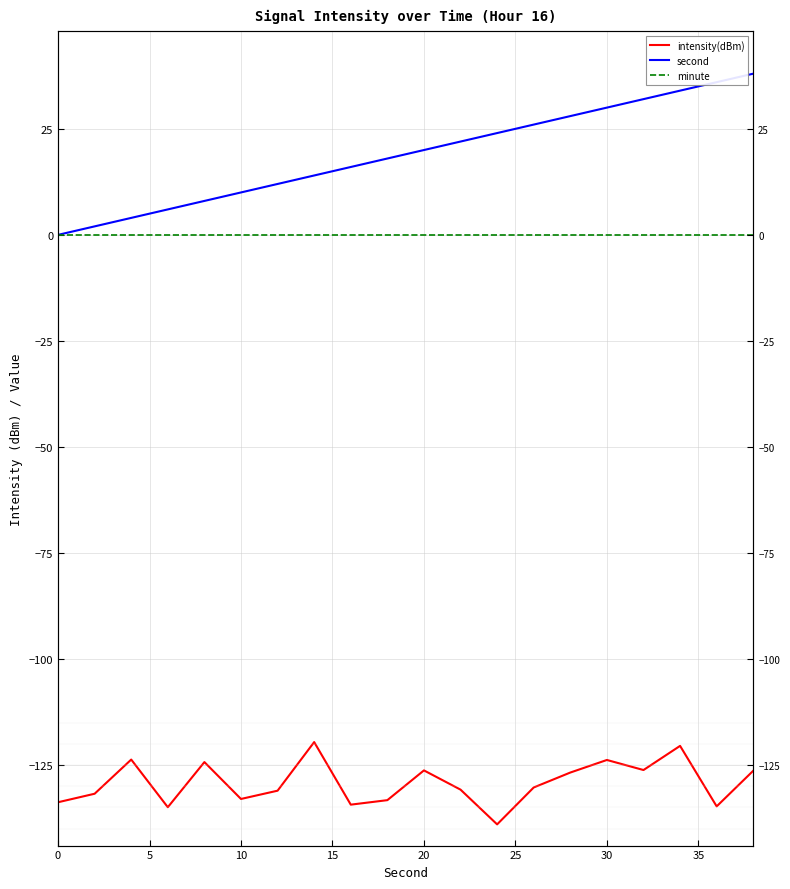

What are all the series names shown in the legend?

intensity(dBm), second, minute